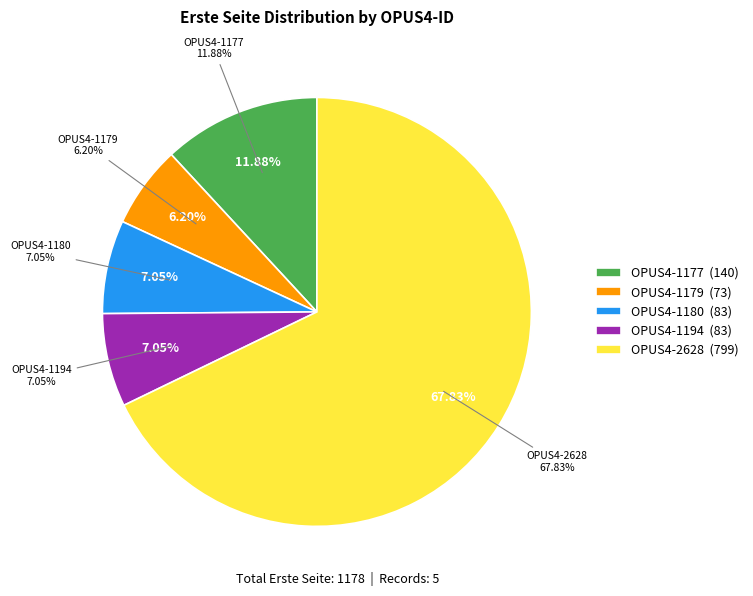

Do OPUS4-1194 and OPUS4-1177 together represent more than half of the pie?

No